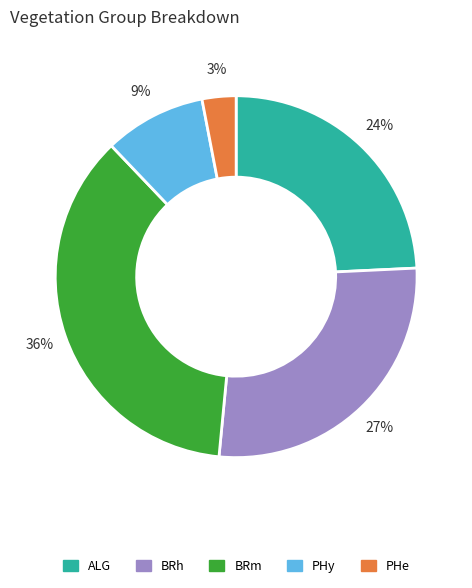

Combined, do BRm and ALG account for over 50%?

Yes